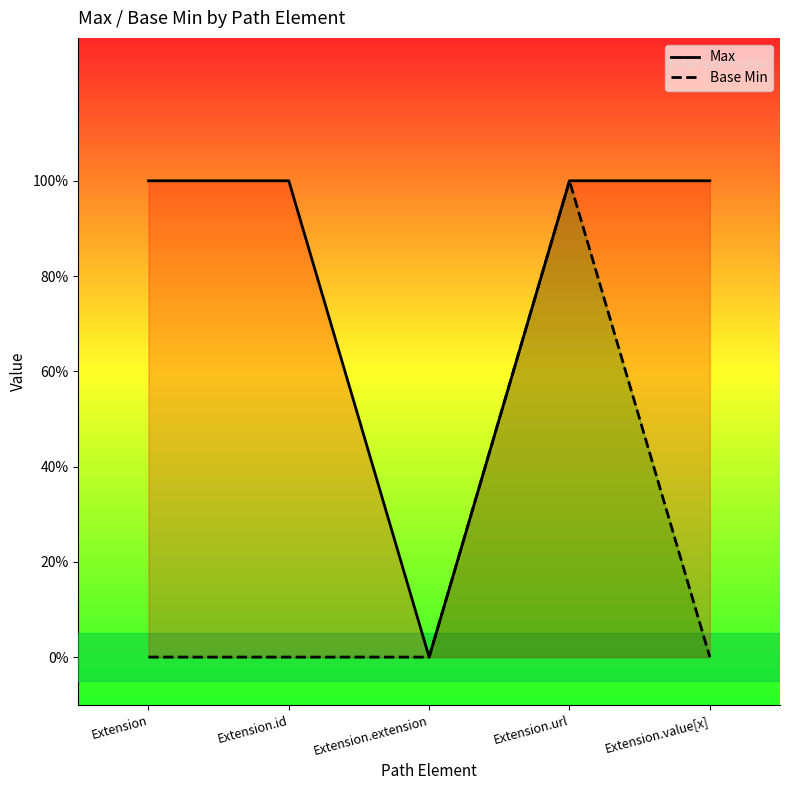

True or false: Max has a value of 0 at Extension.extension.

False